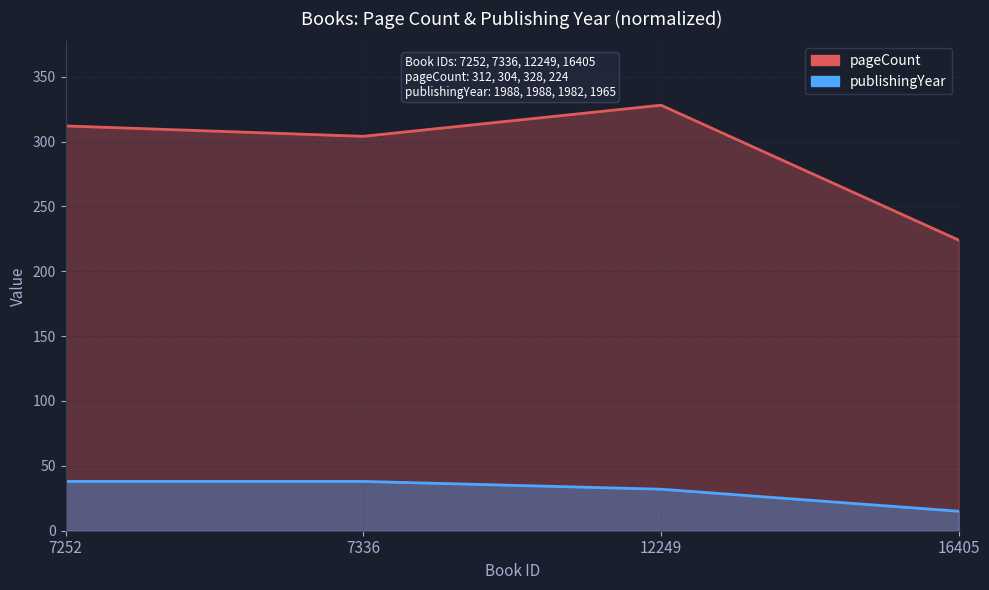

Reading left to right, list all the values displayed in this chart.

pageCount: 312	304	328	224
publishingYear: 38	38	32	15